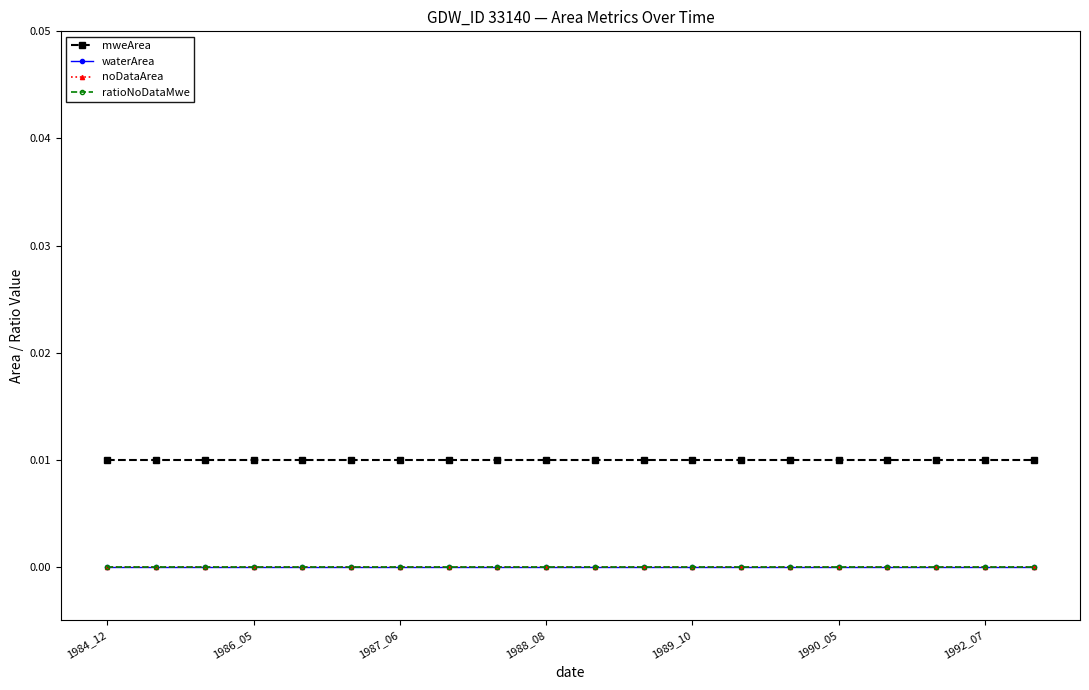

Is this an area chart (filled region under the line)?

No